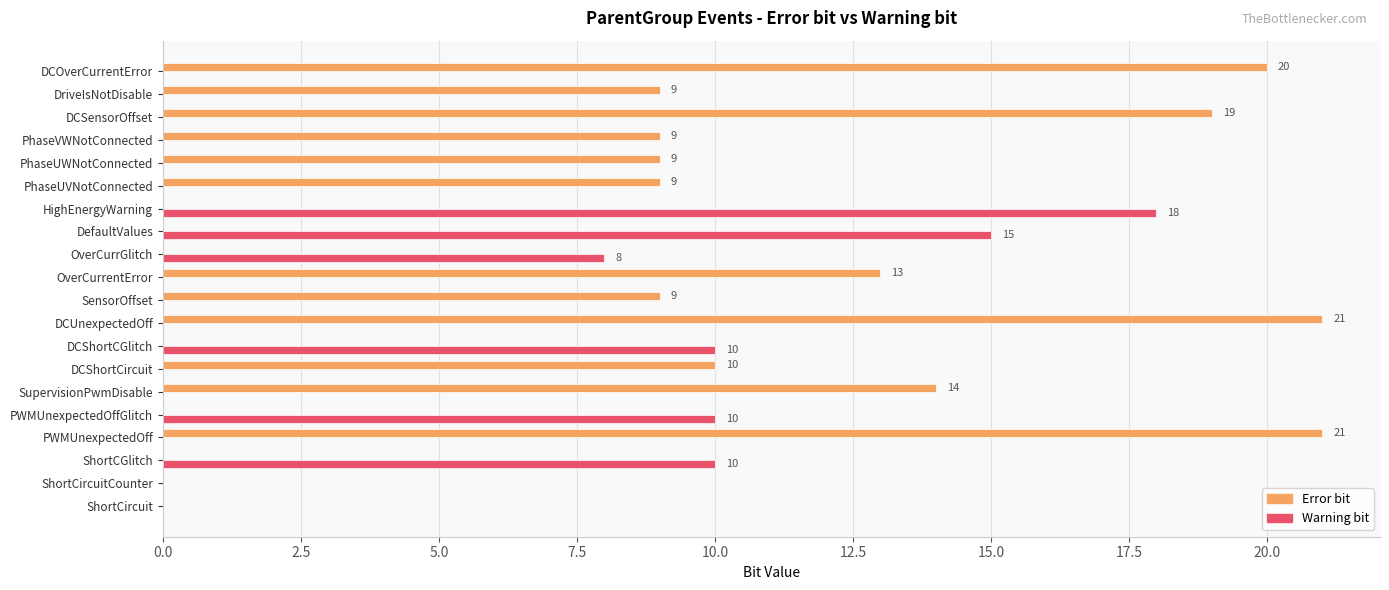

What is the maximum value for Warning bit?

18